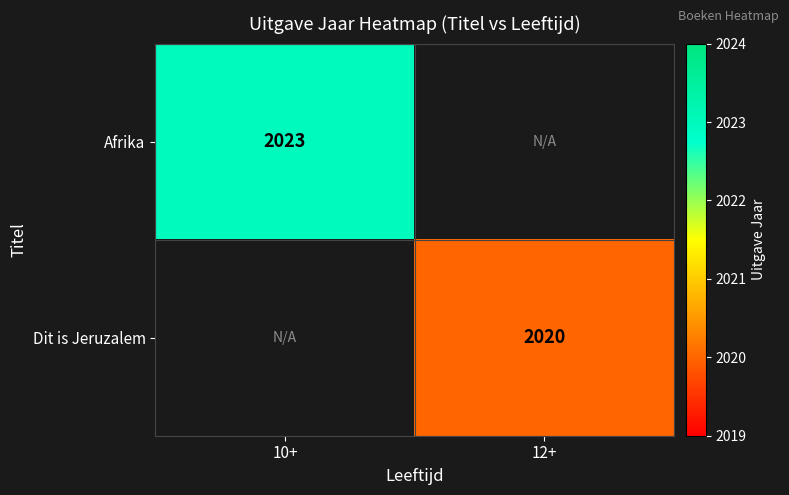

The value of Afrika at 10+ is 1012. True or false?

False